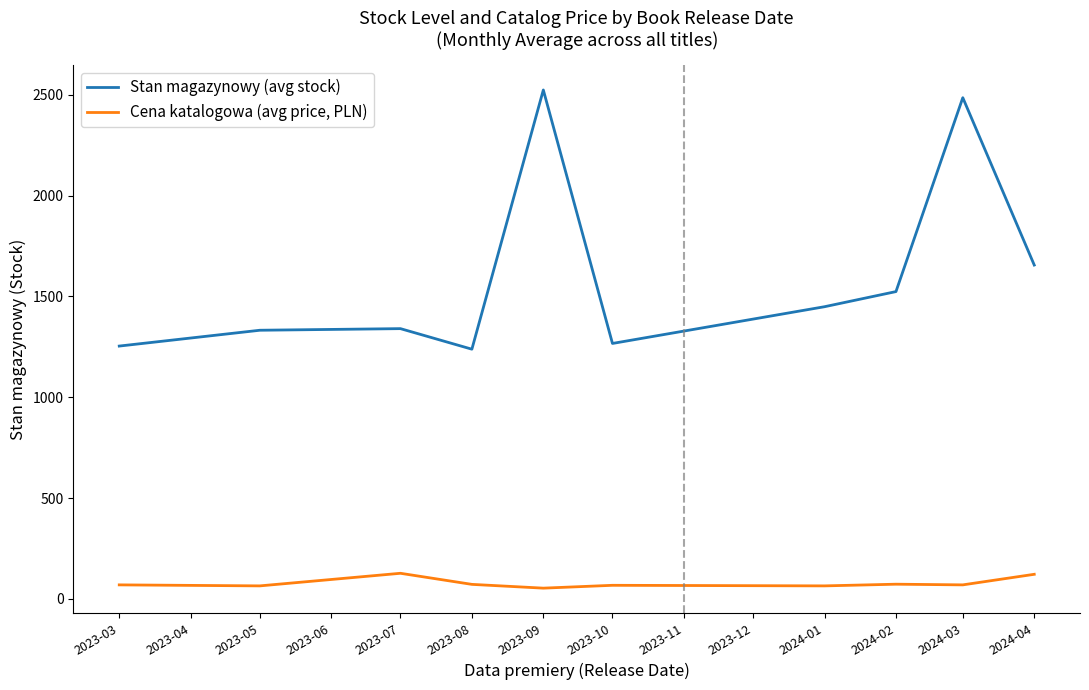

Which series changed the most between 2023-03 and 2023-09?

Stan magazynowy (avg stock)